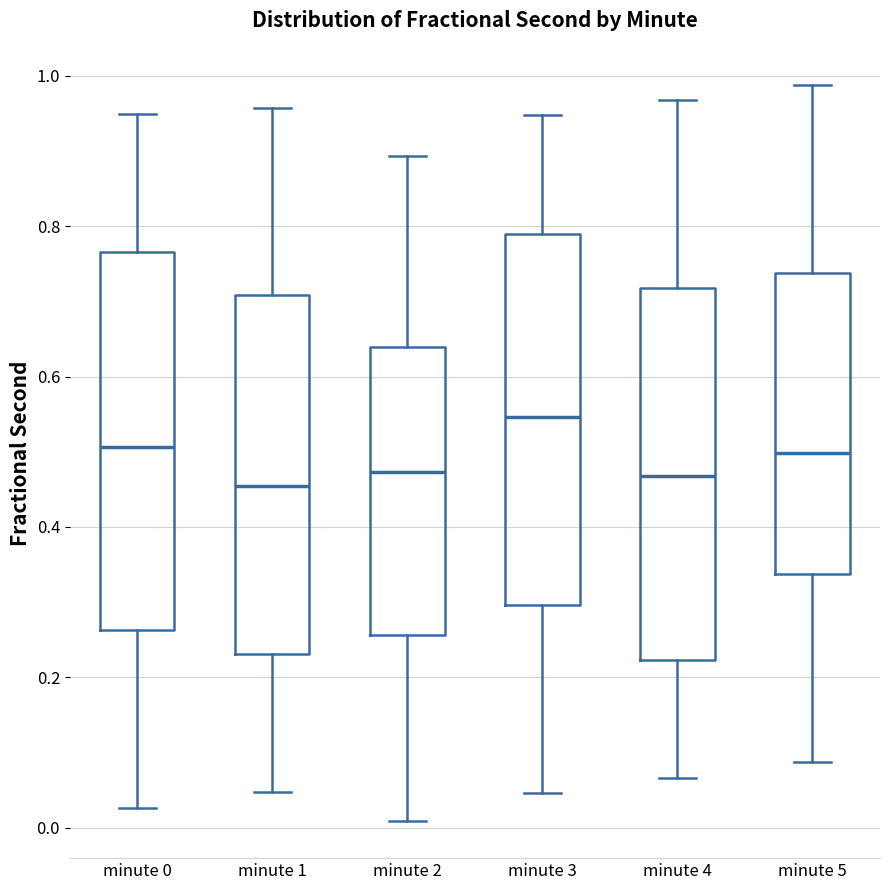

Which box has the highest median line?

minute 3